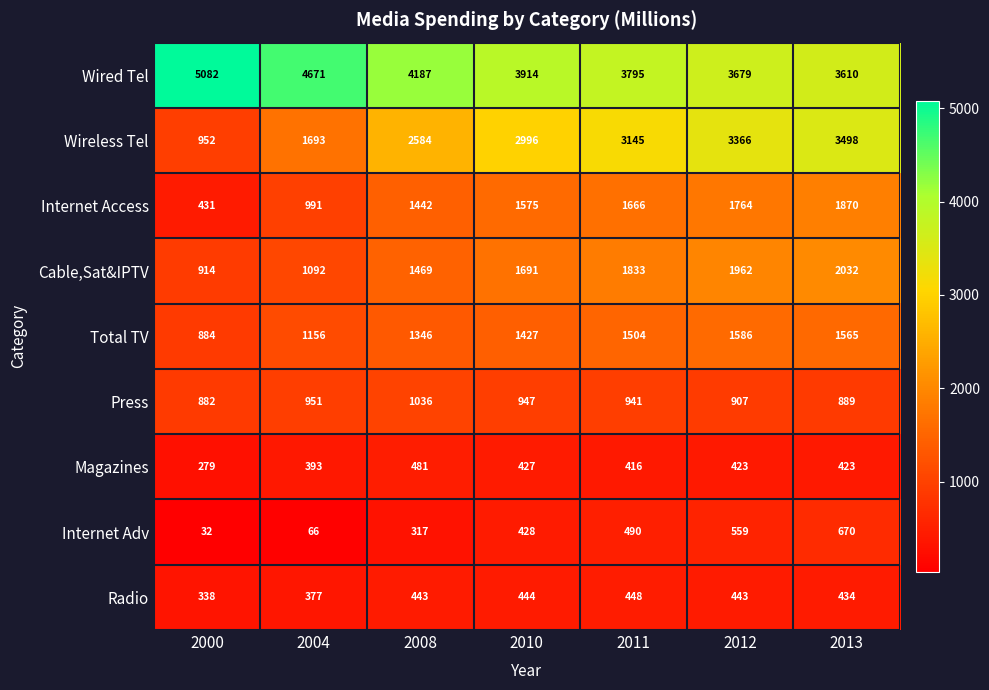

Is it true that Internet Access equals 1442 at 2008?

True